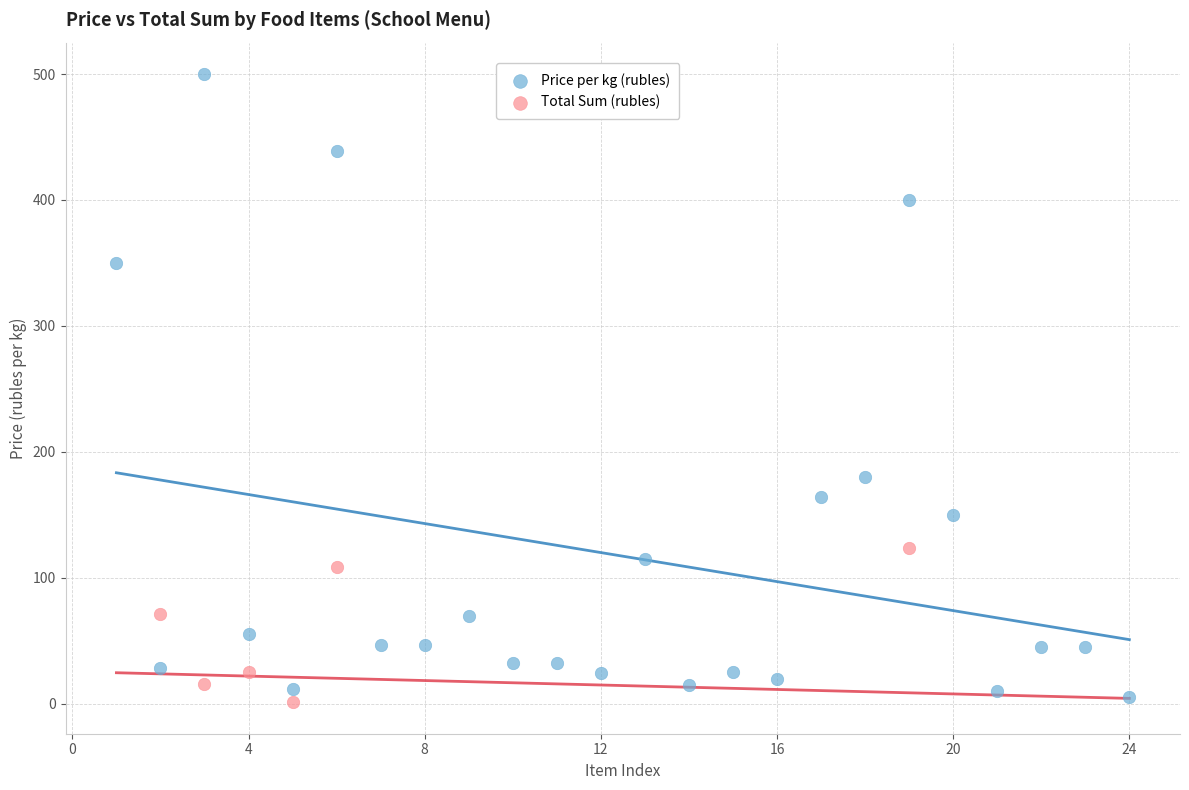

Which series contains the highest Y value?

Price per kg (rubles)